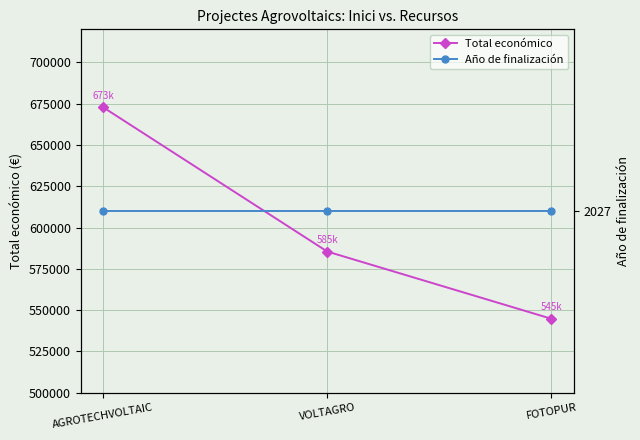

Which category has the highest value in the Total económico series?

AGROTECHVOLTAIC